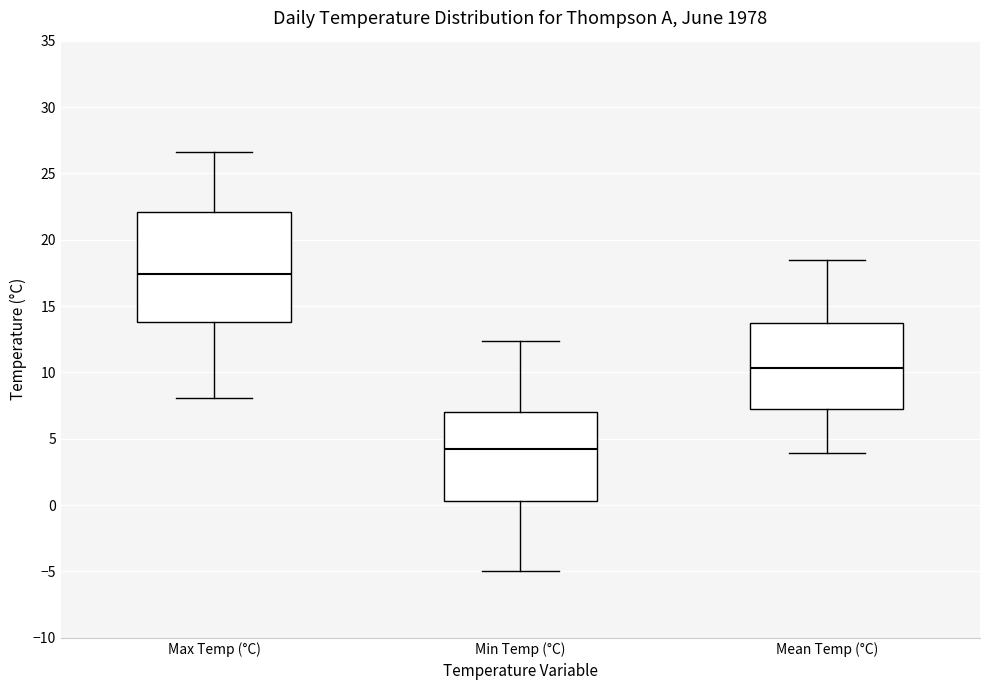

Which box has the lowest median line?

Min Temp (°C)